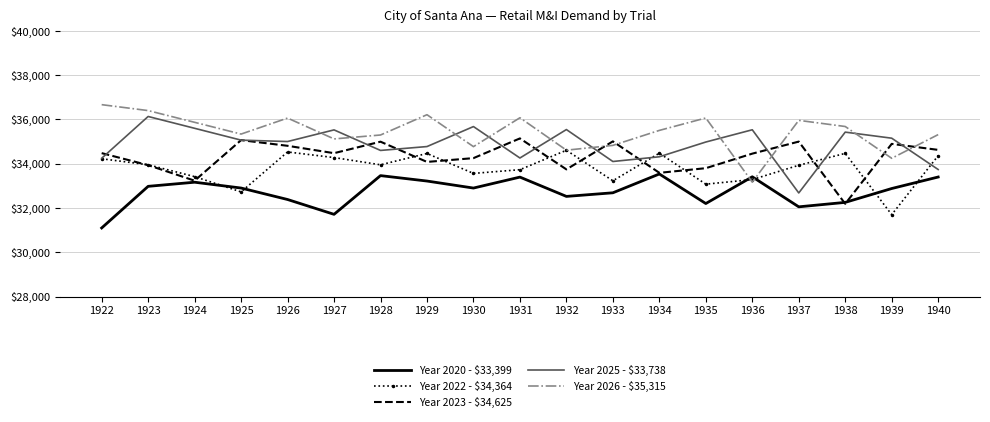

What is the highest value of the Year 2020 - $33,399 series?

33536